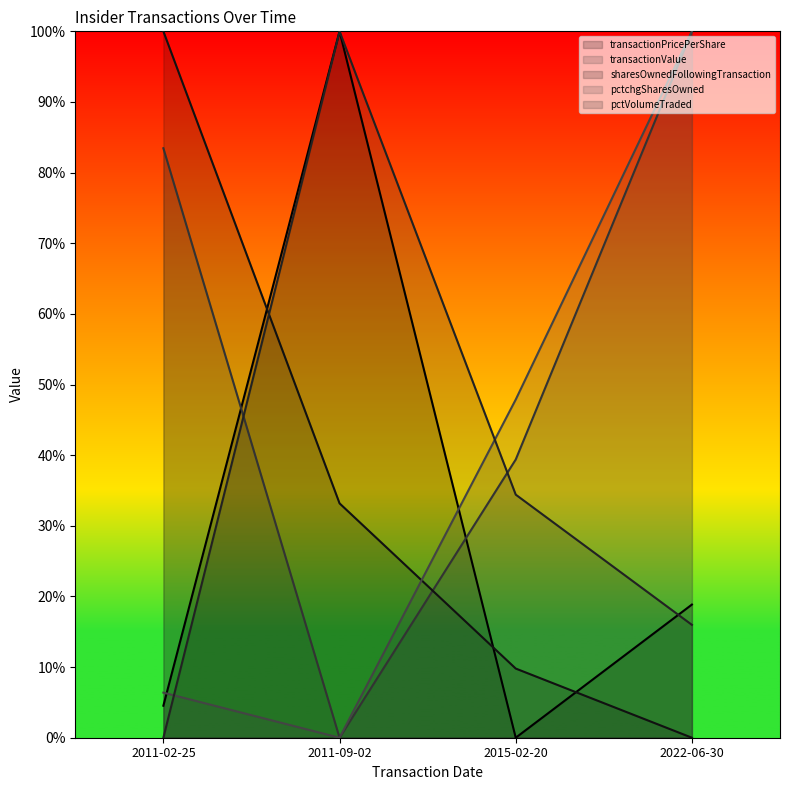

The value of transactionValue at 2011-09-02 is 0.0. True or false?

True